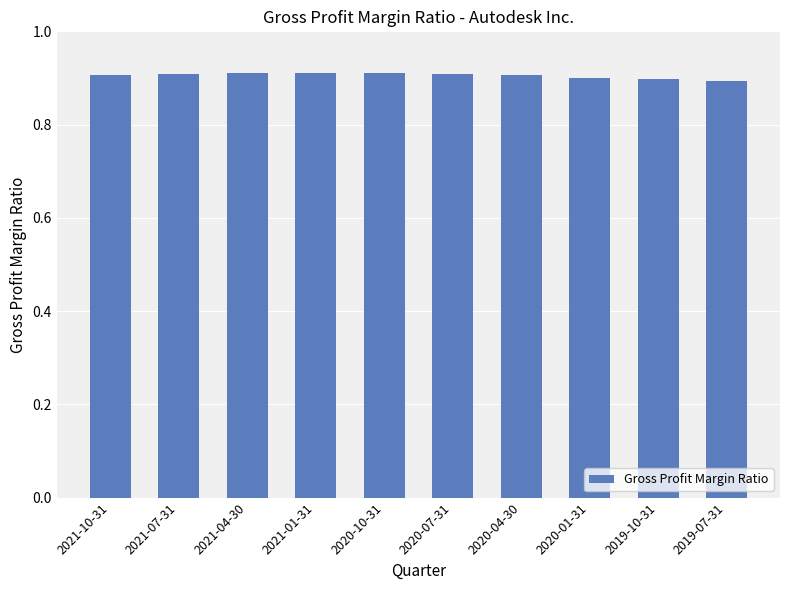

What is the sum of the values at 2019-10-31 and 2019-07-31?

1.8